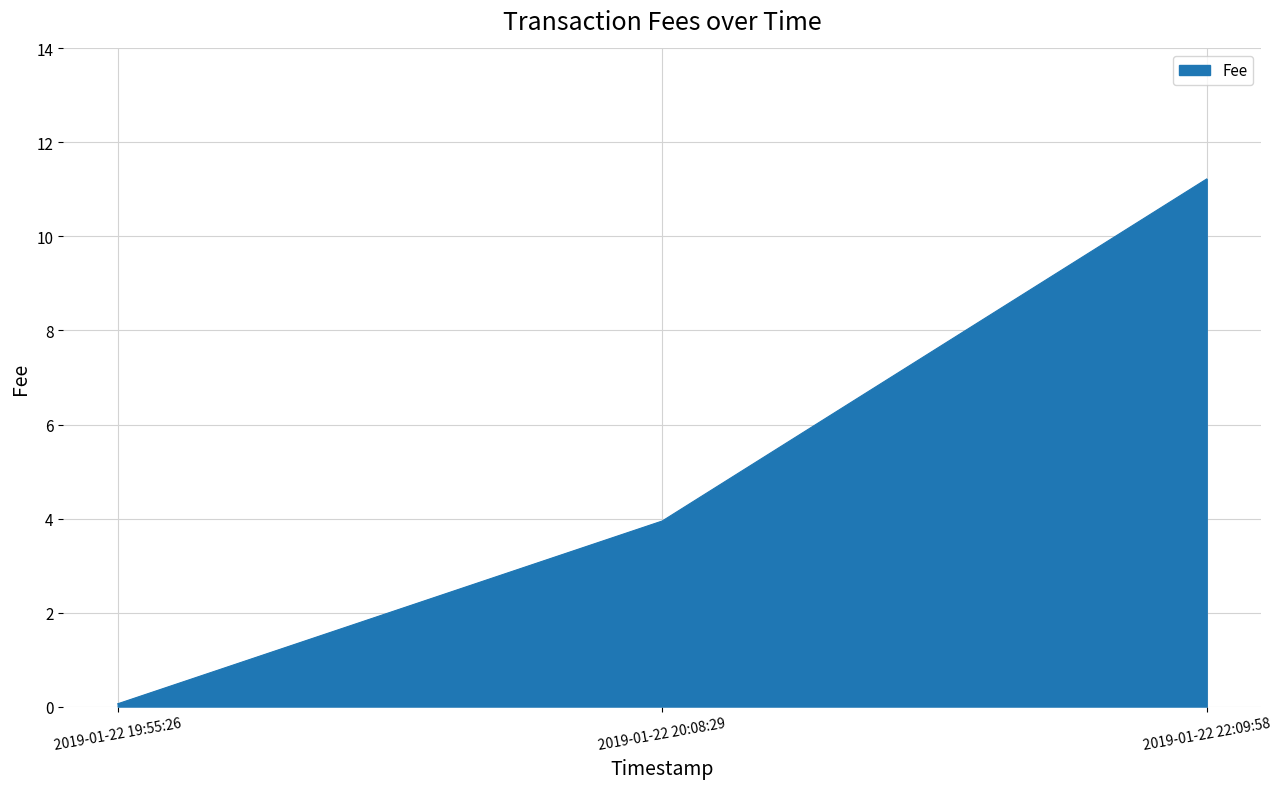

Count the number of data series in this chart.

1